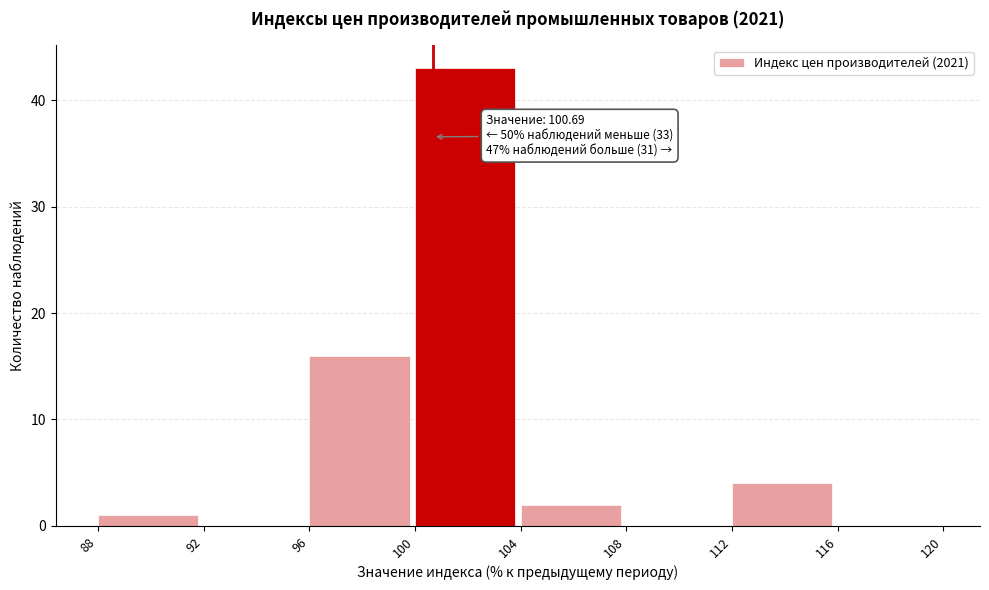

Over which range of the x-axis is the bar tallest?

100 to 104